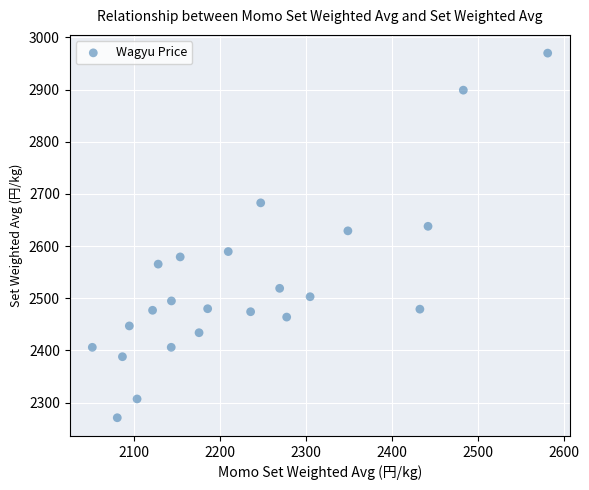

What is the range of Y values (max minus min)?

699.0